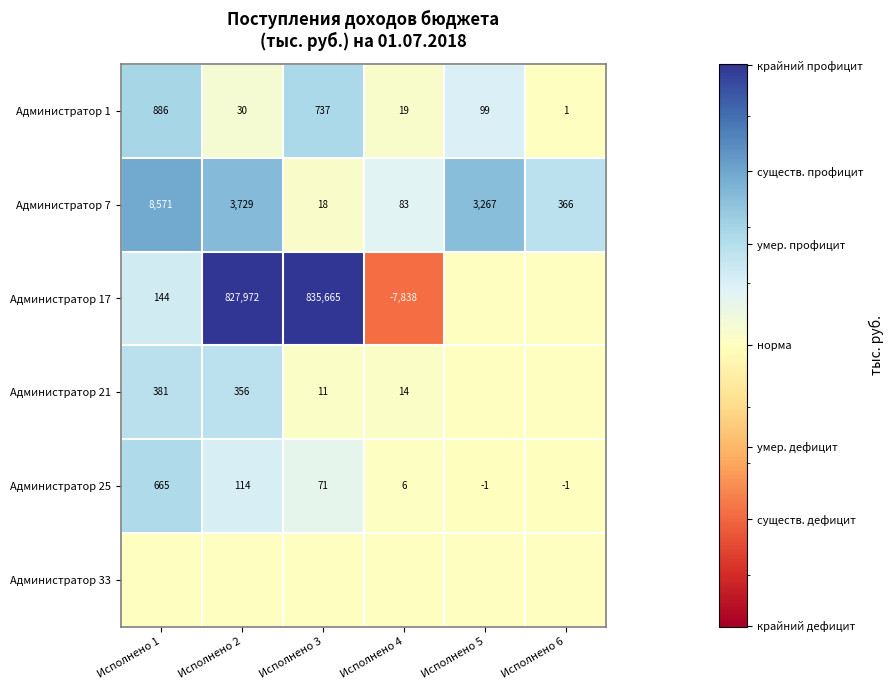

Is it true that Администратор 7 equals 6276 at Исполнено 2?

False